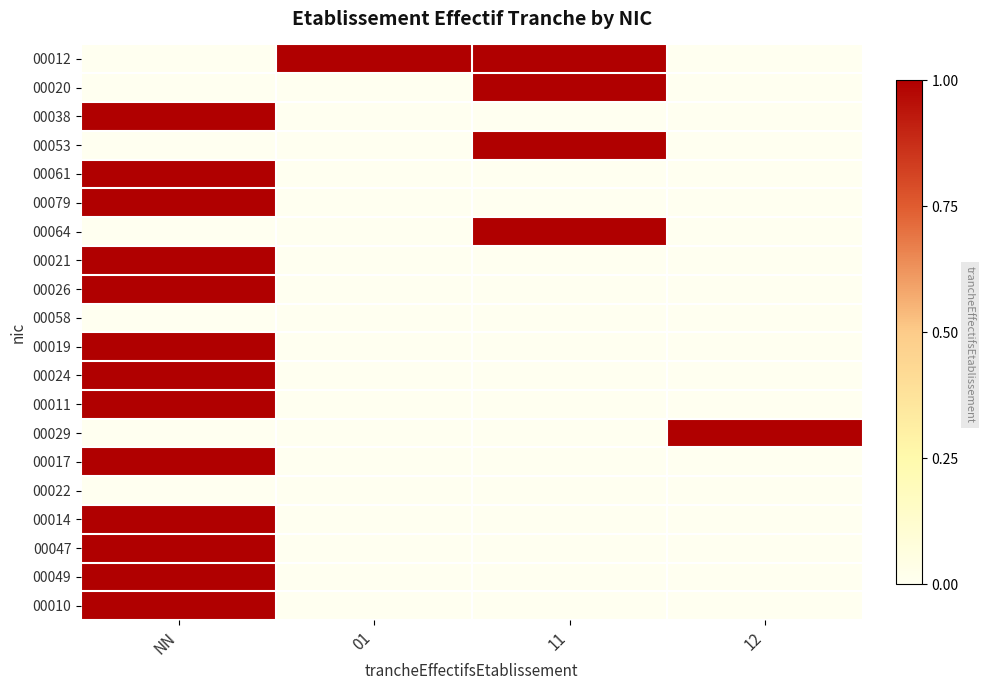

At 01, list the series in order from smallest to largest.

00020, 00038, 00053, 00061, 00079, 00064, 00021, 00026, 00058, 00019, 00024, 00011, 00029, 00017, 00022, 00014, 00047, 00049, 00010, 00012